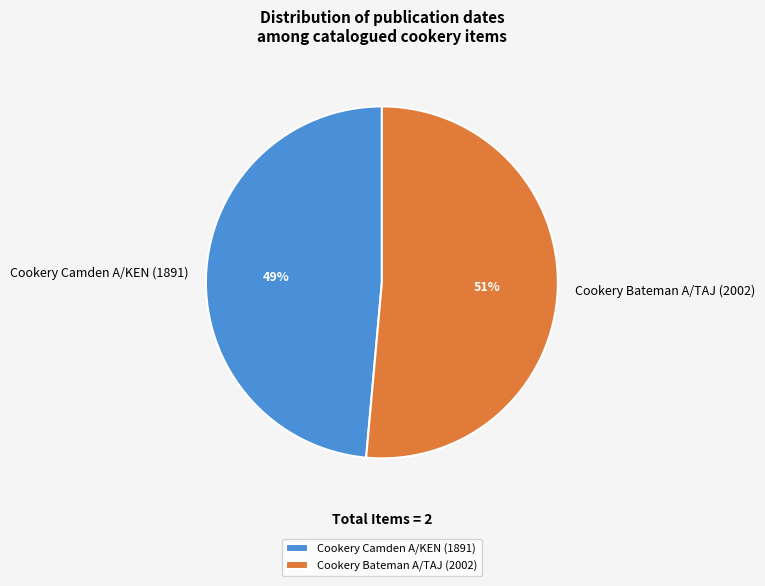

Count the number of slices in the pie.

2